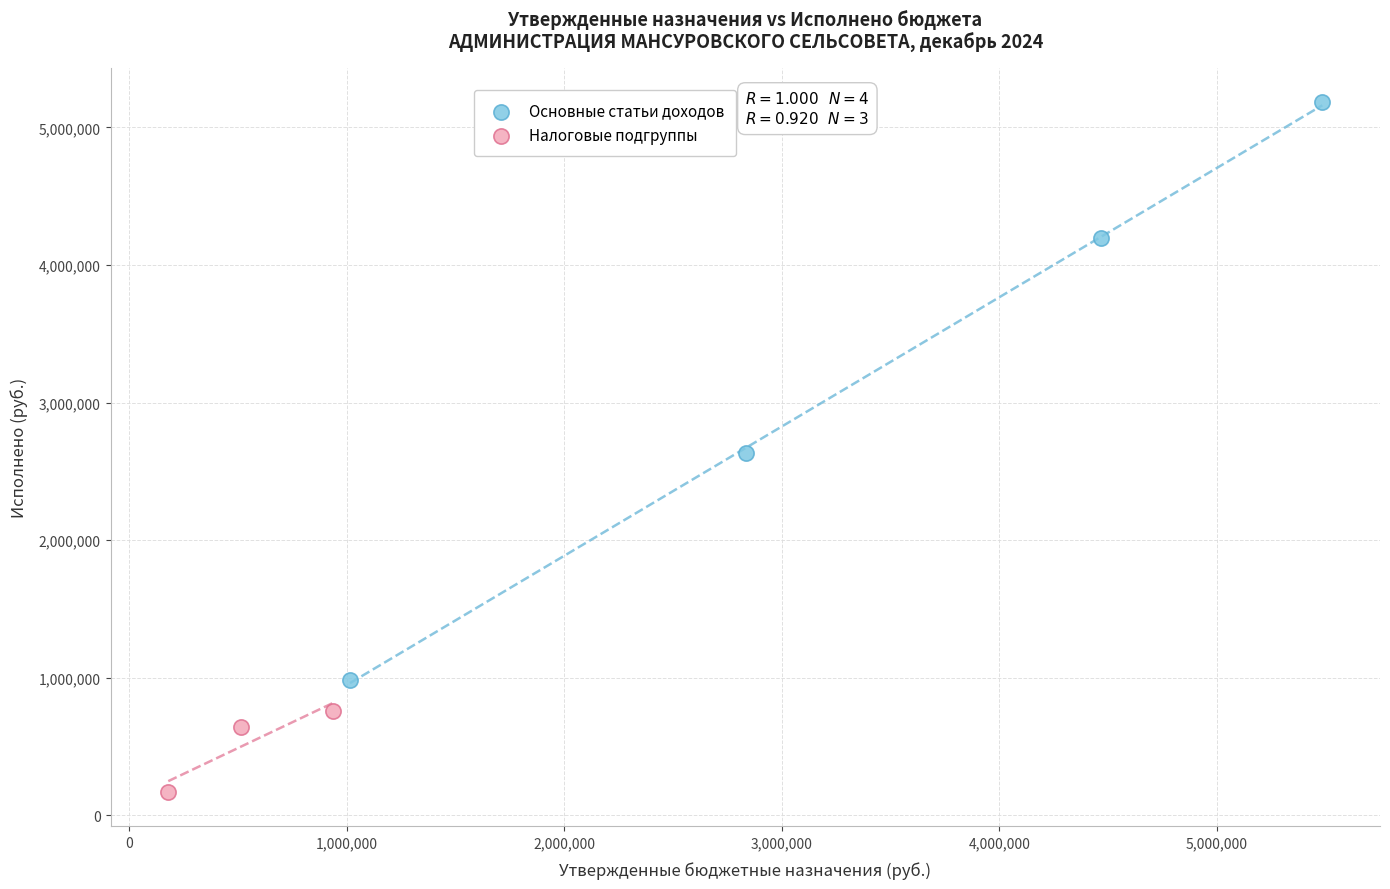

Which series has the widest spread of Y values?

Основные статьи доходов